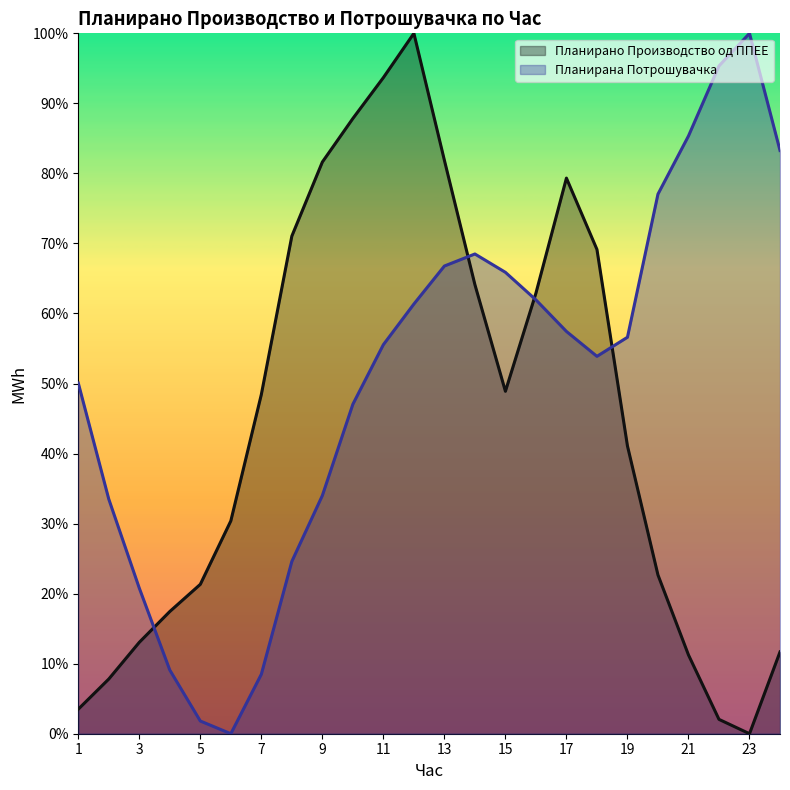

At which label is Планирана Потрошувачка closest to 0?

6